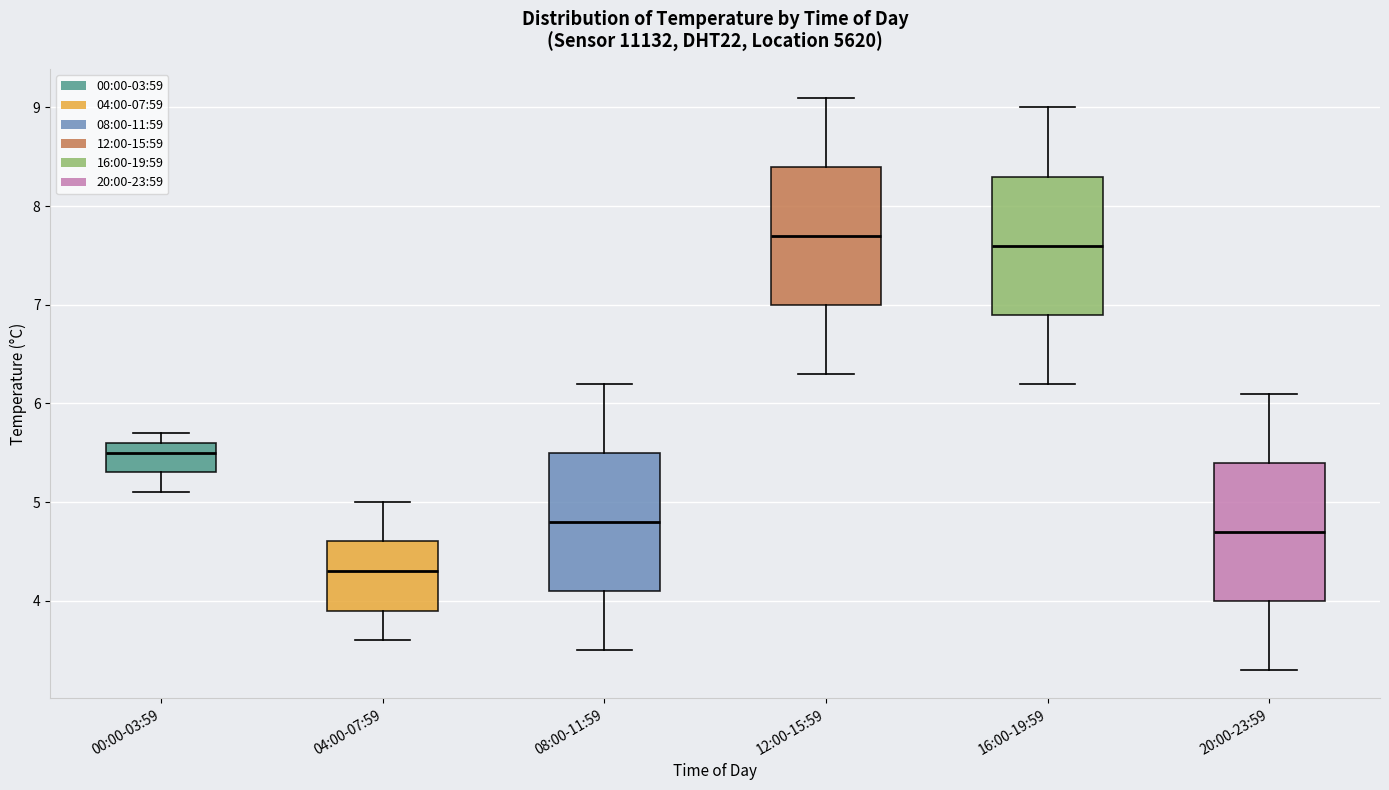

Where does the median line of the box for 12:00-15:59 sit on the y-axis? The values are not printed on the chart, so give them approximately, as read against the axis.

7.7